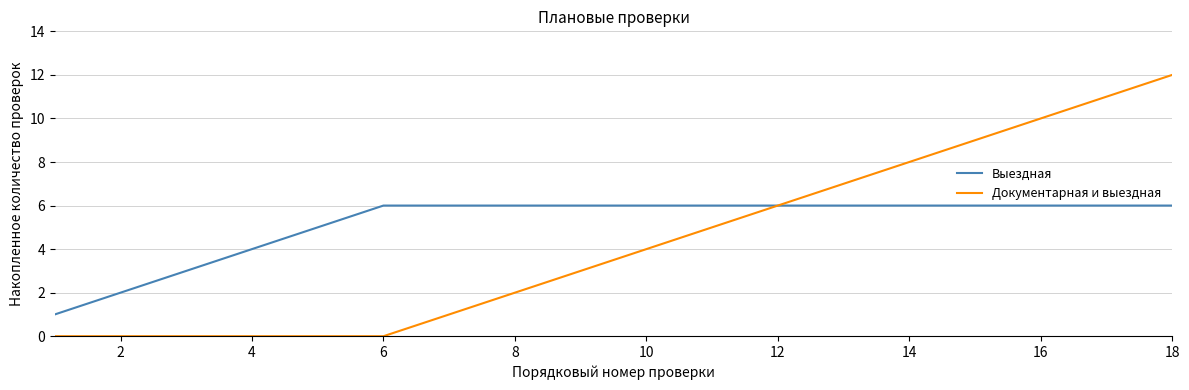

Is this an area chart (filled region under the line)?

No